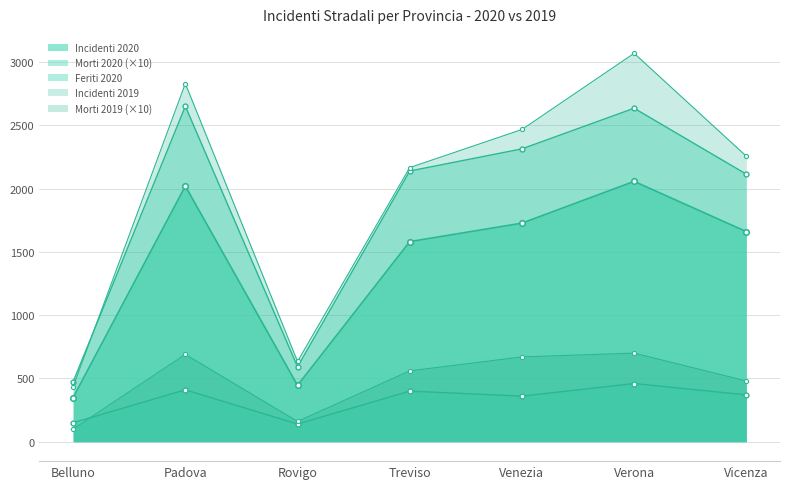

Reading right to left, list all the values displayed in this chart.

Incidenti 2020: Vicenza=1660	Verona=2057	Venezia=1727	Treviso=1581	Rovigo=445	Padova=2020	Belluno=349
Morti 2020: Vicenza=370	Verona=460	Venezia=360	Treviso=400	Rovigo=140	Padova=410	Belluno=150
Feriti 2020: Vicenza=2114	Verona=2635	Venezia=2314	Treviso=2139	Rovigo=592	Padova=2651	Belluno=474
Incidenti 2019: Vicenza=2256	Verona=3069	Venezia=2467	Treviso=2166	Rovigo=634	Padova=2830	Belluno=435
Morti 2019: Vicenza=480	Verona=700	Venezia=670	Treviso=560	Rovigo=160	Padova=690	Belluno=100